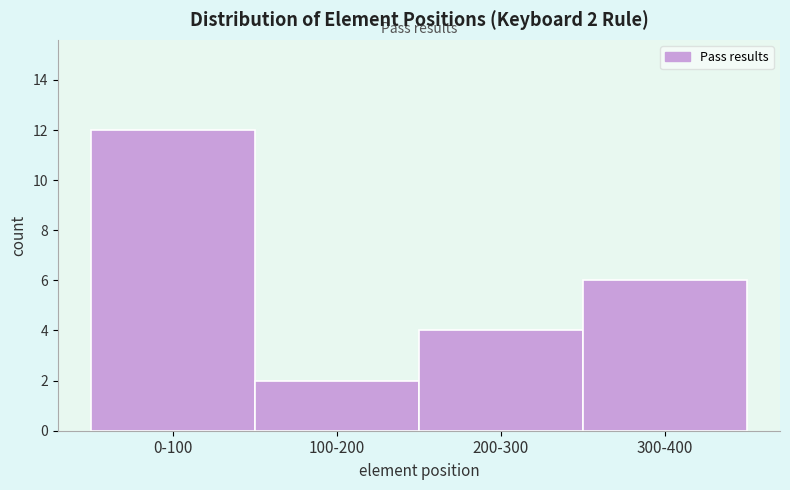

Reading right to left, list all the values displayed in this chart.

6	4	2	12